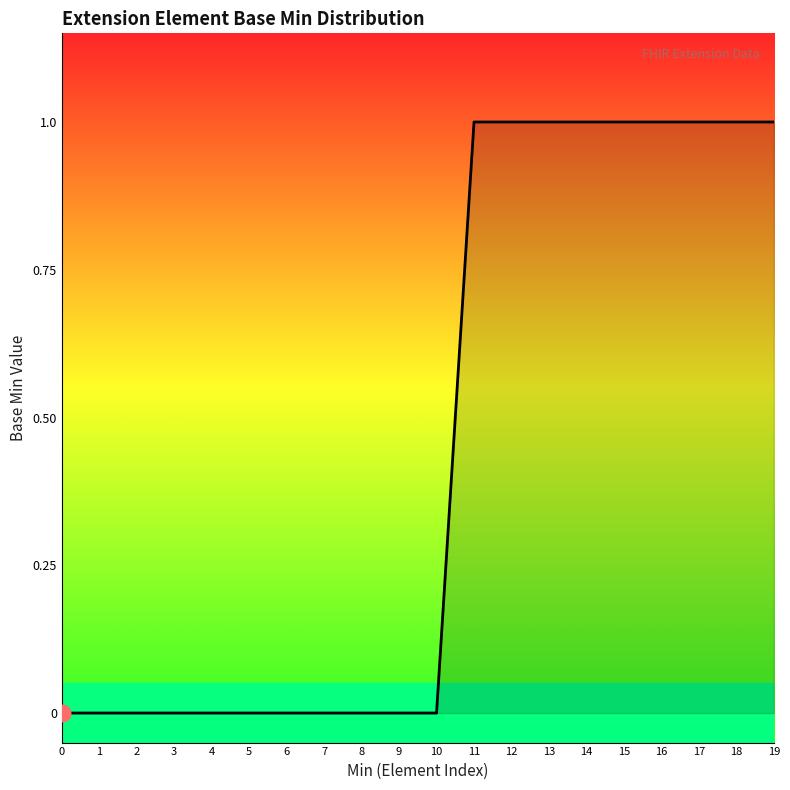

Count the values in the range 0 to 1.

20